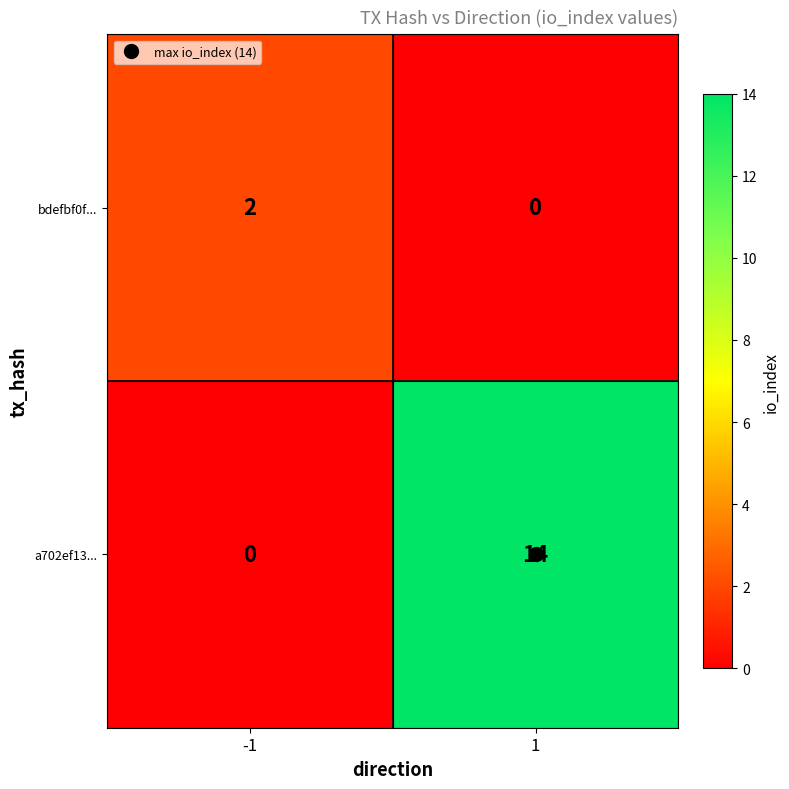

Is it true that a702ef13... equals 14 at 1?

True